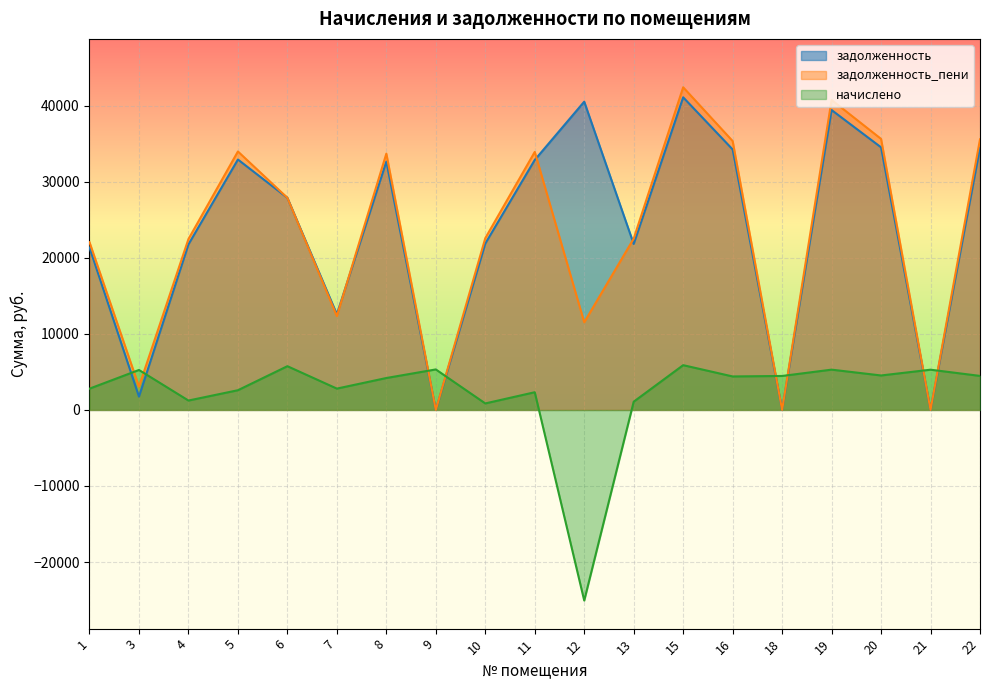

Reading left to right, list all the values displayed in this chart.

задолженность: 21360.8	1752.3	21772.5	32934.9	27897.7	12584.0	32658.6	0.0	21882.9	32879.8	40543.8	21827.8	41113.5	34261.2	0.0	39444.3	34537.6	0.0	34470.4
задолженность_пени: 22060.5	3066.6	22472.3	33993.4	27897.3	12349.5	33708.2	0.0	22586.2	33936.5	11526.8	22529.3	42434.9	35362.3	0.0	40769.2	35647.6	0.0	35589.3
начислено: 2799.0	5257.0	1235.9	2593.2	5754.2	2806.1	4198.4	5328.0	855.9	2328.8	-25069.0	1085.4	5888.5	4404.5	4468.4	5299.6	4533.8	5292.5	4475.5